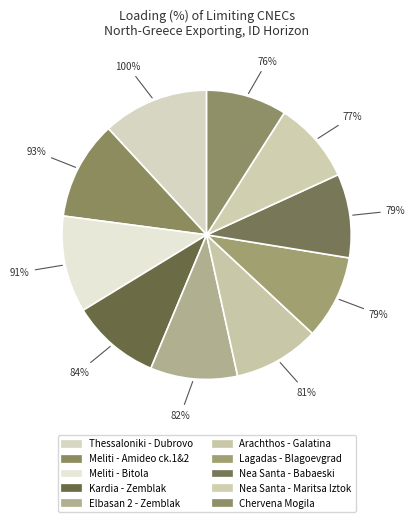

How many segments does this pie chart have?

10